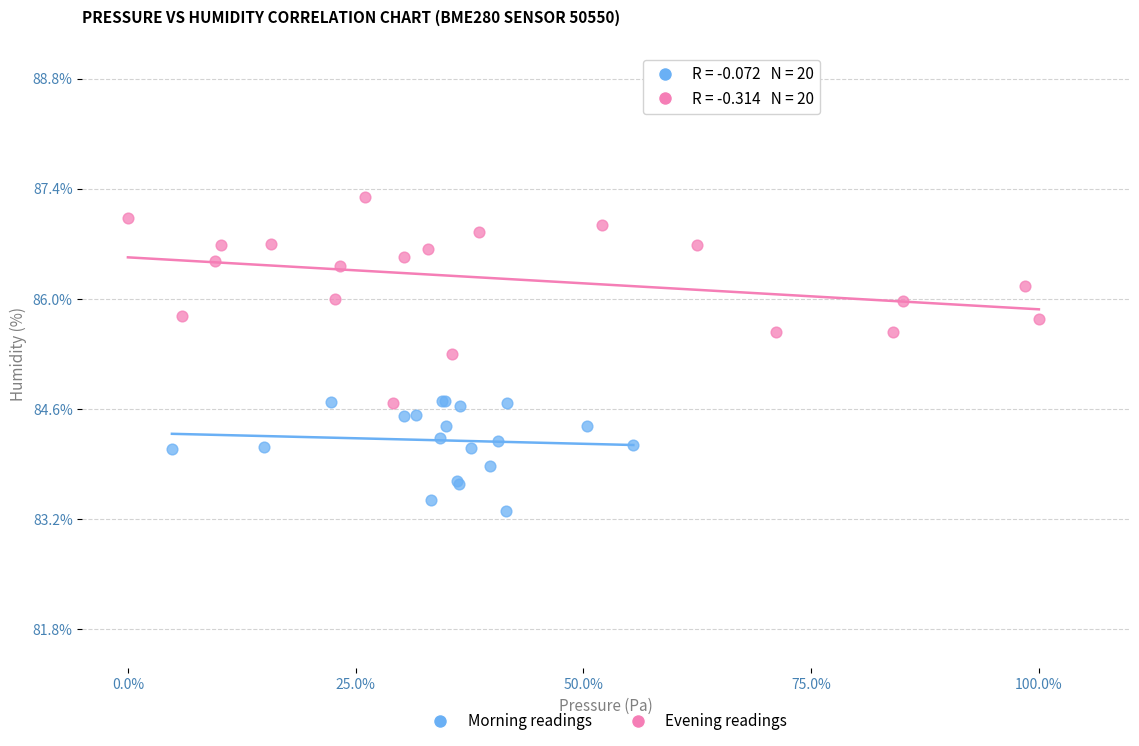

Which series contains the lowest Y value?

Morning readings